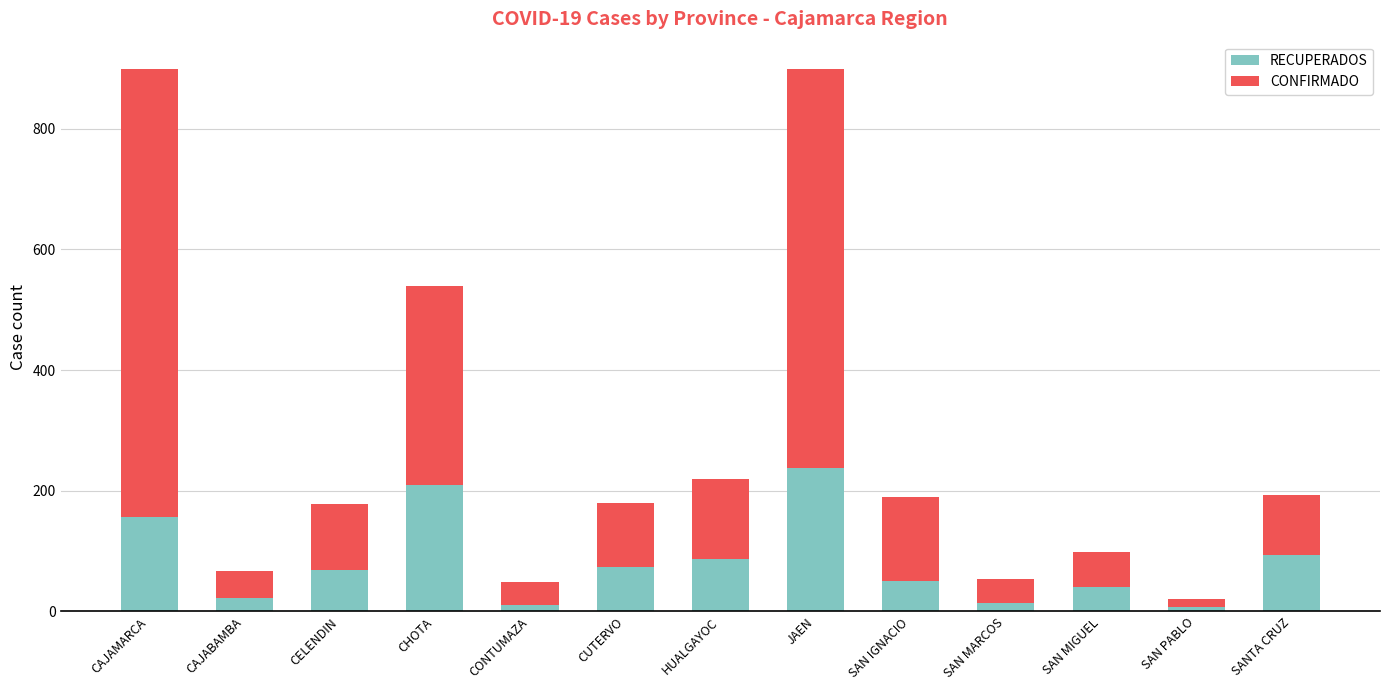

What is the total value across all series at CAJAMARCA?

898